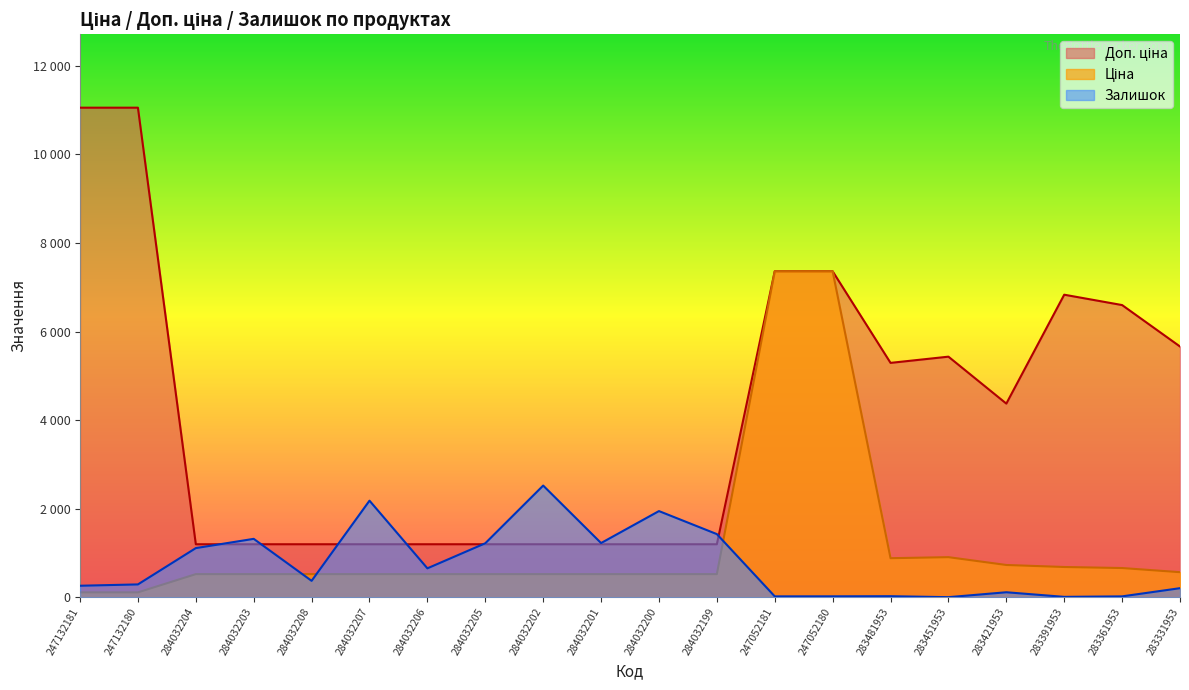

Between 284032201 and 283451953, which series saw the biggest shift?

Доп. ціна